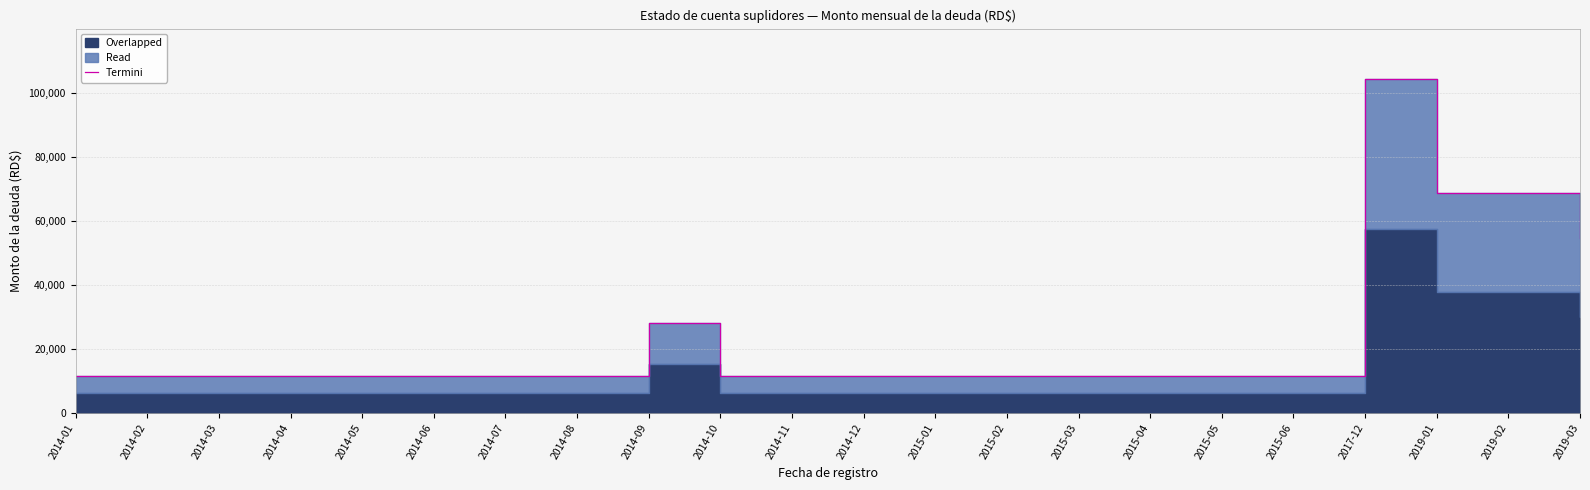

Rank the categories by value from highest to lowest.

2017-12, 2019-01, 2019-02, 2019-03, 2014-09, 2014-01, 2014-02, 2014-03, 2014-04, 2014-05, 2014-06, 2014-07, 2014-08, 2014-10, 2014-11, 2014-12, 2015-01, 2015-02, 2015-03, 2015-04, 2015-05, 2015-06